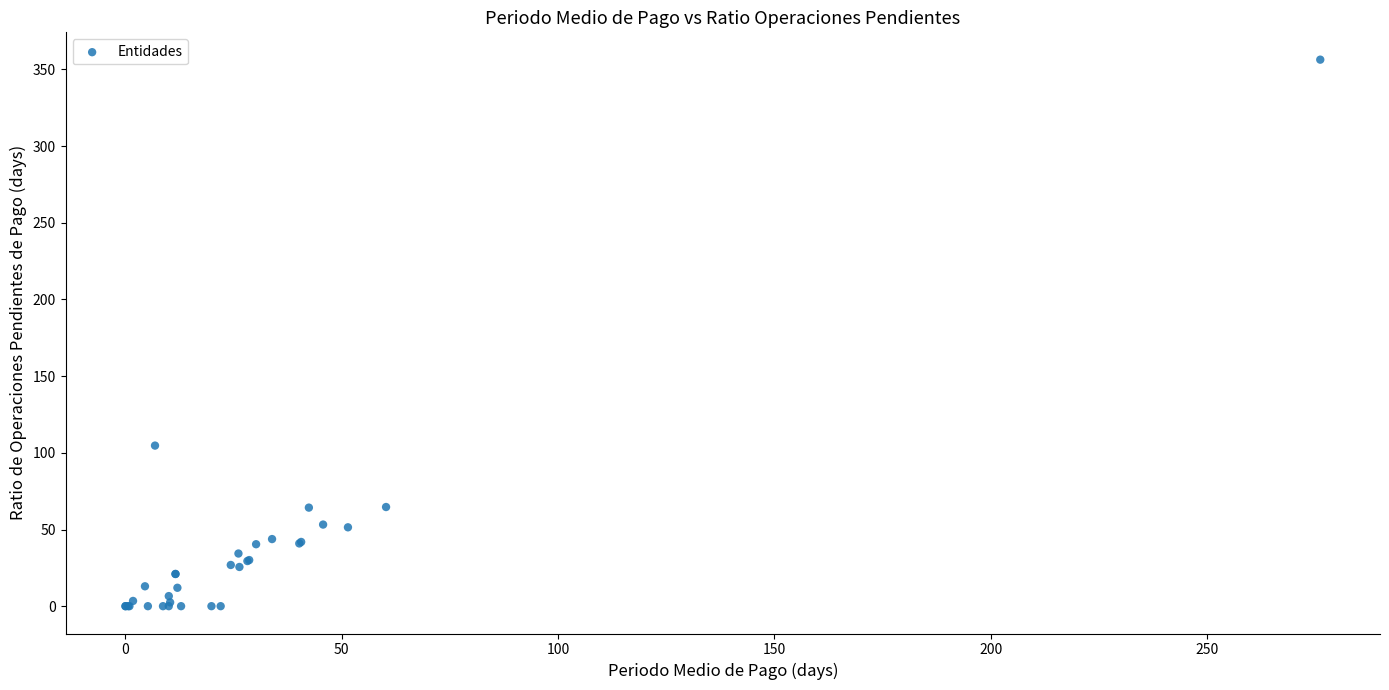

What Y value in the scatter plot is closest to 178?

104.7